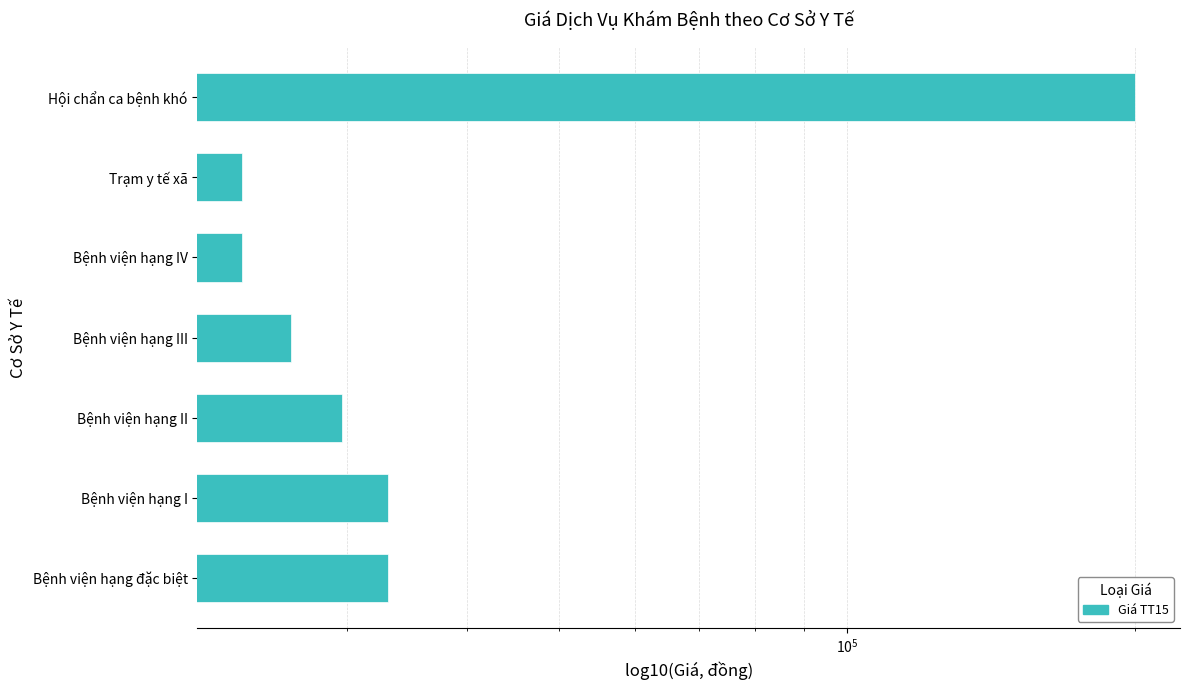

What is the average value?

52657